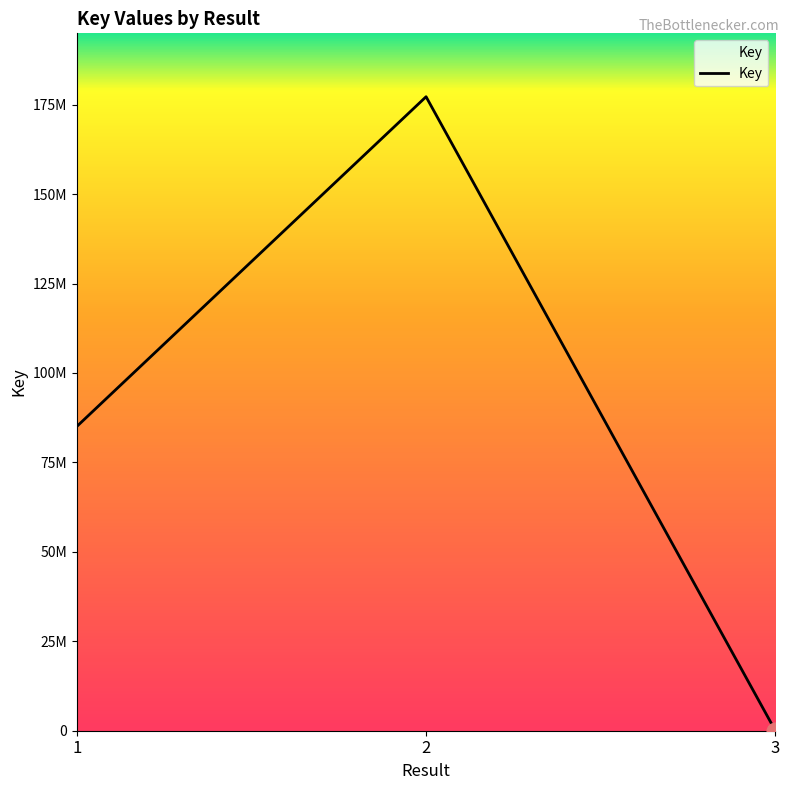

Does the chart have visible grid lines?

No